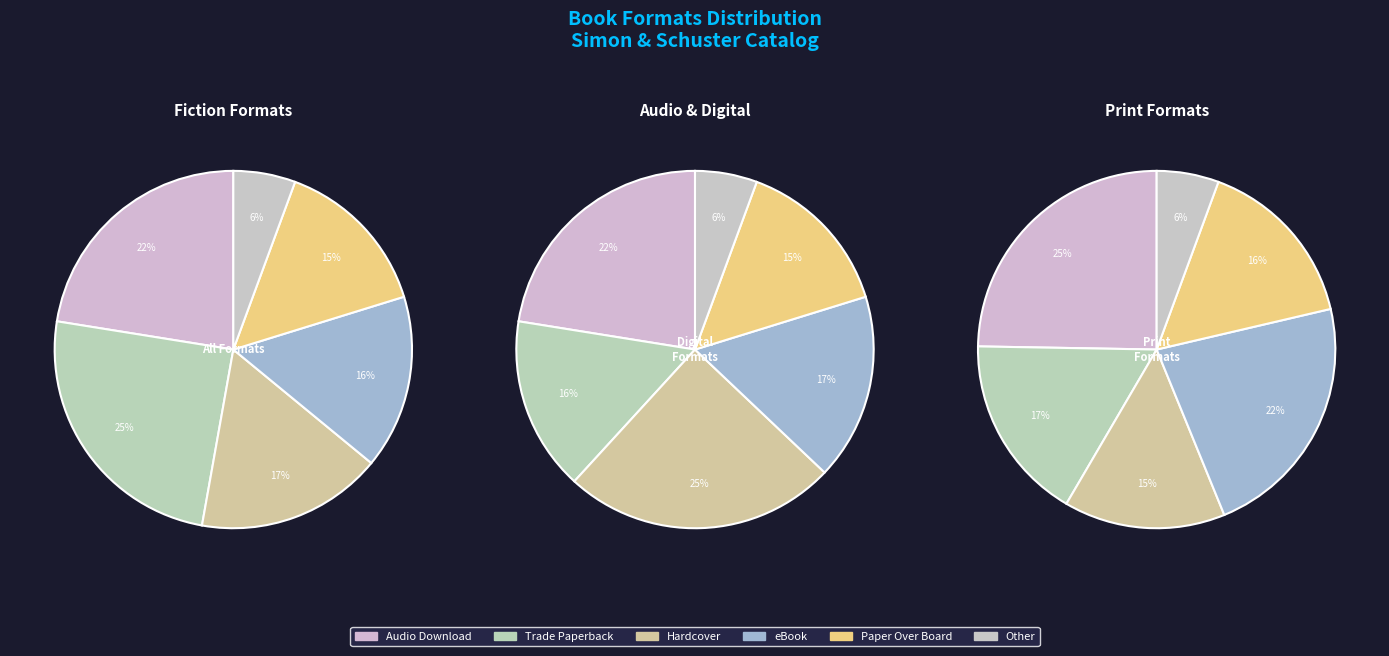

Which has a higher value, Trade Paperback or Other?

Trade Paperback